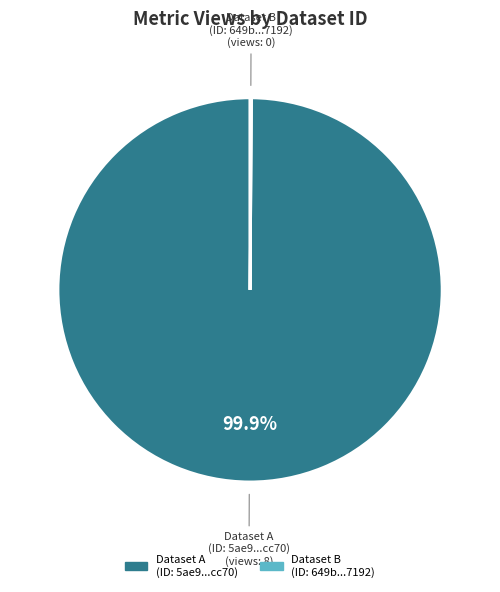

To the nearest percent, what is the average slice percentage?

50%